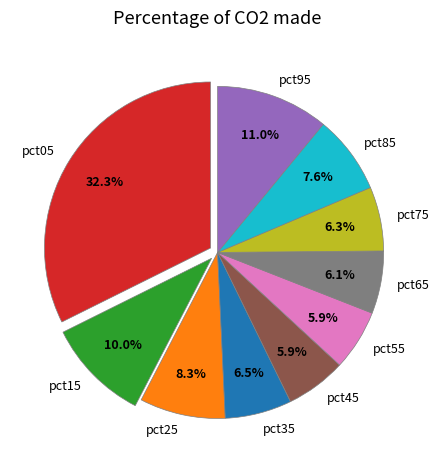

The pct35 slice represents 19% of the pie. True or false?

False